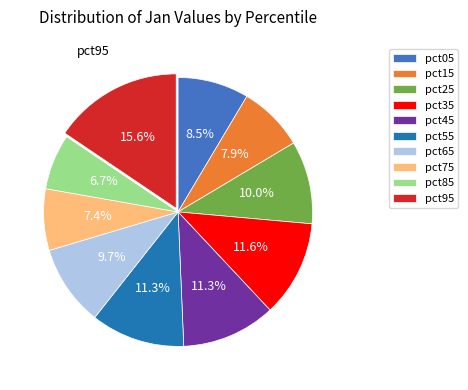

How many slices are in this pie chart?

10